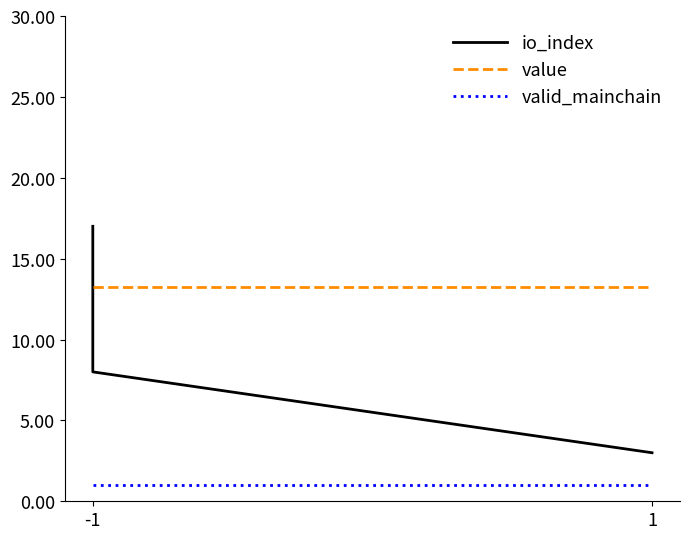

True or false: io_index and value cross at least once.

True